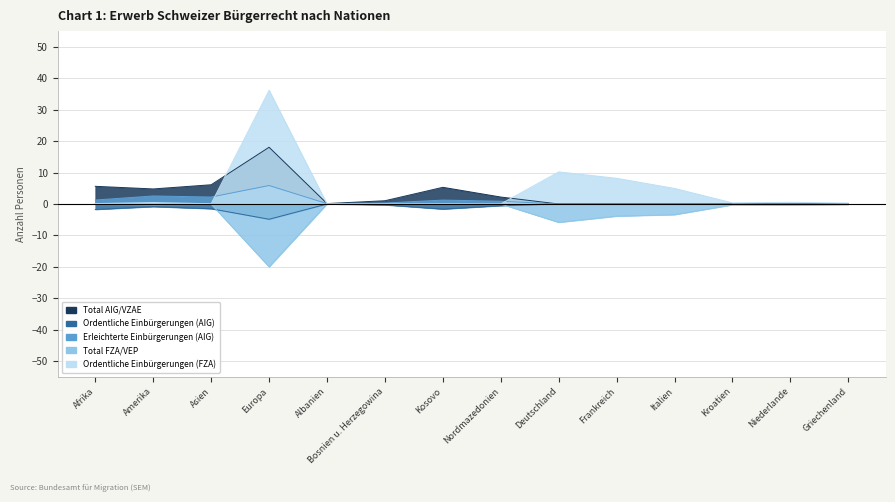

What is the average value of the Ordentliche Einbürgerungen (AIG) series?

-0.8